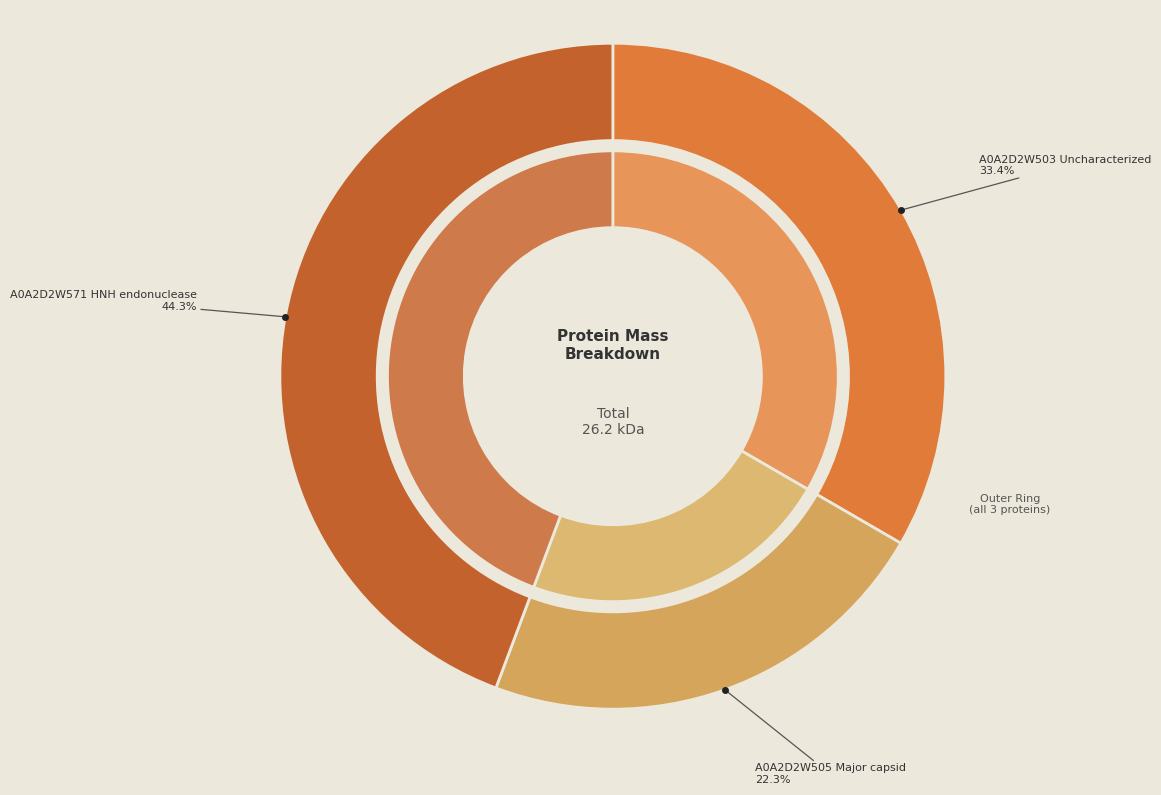

To the nearest percent, what portion does A0A2D2W505 Major capsid represent?

22%